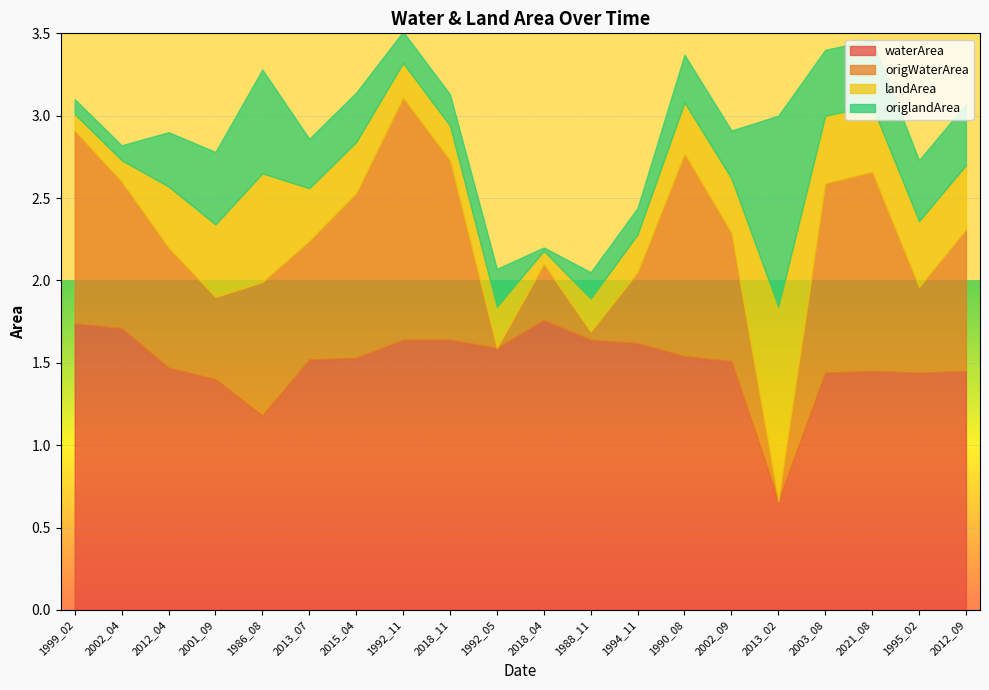

What is the total value across all series at 2018_11?

3.1